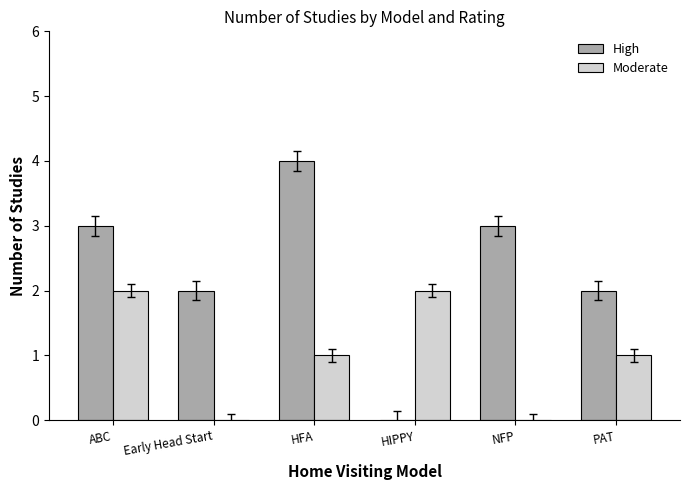

Which series has the largest range (max minus min)?

High